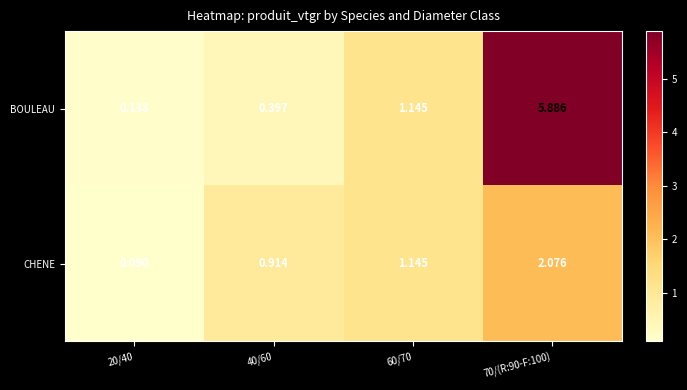

Which series changed the most between 20/40 and 60/70?

CHENE